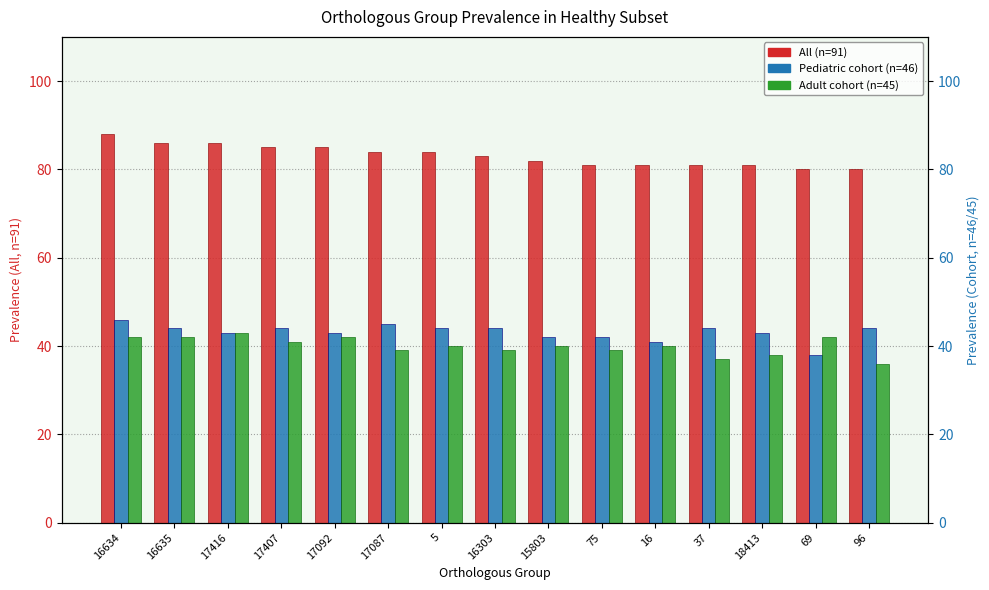

Count the number of categories in the chart.

15